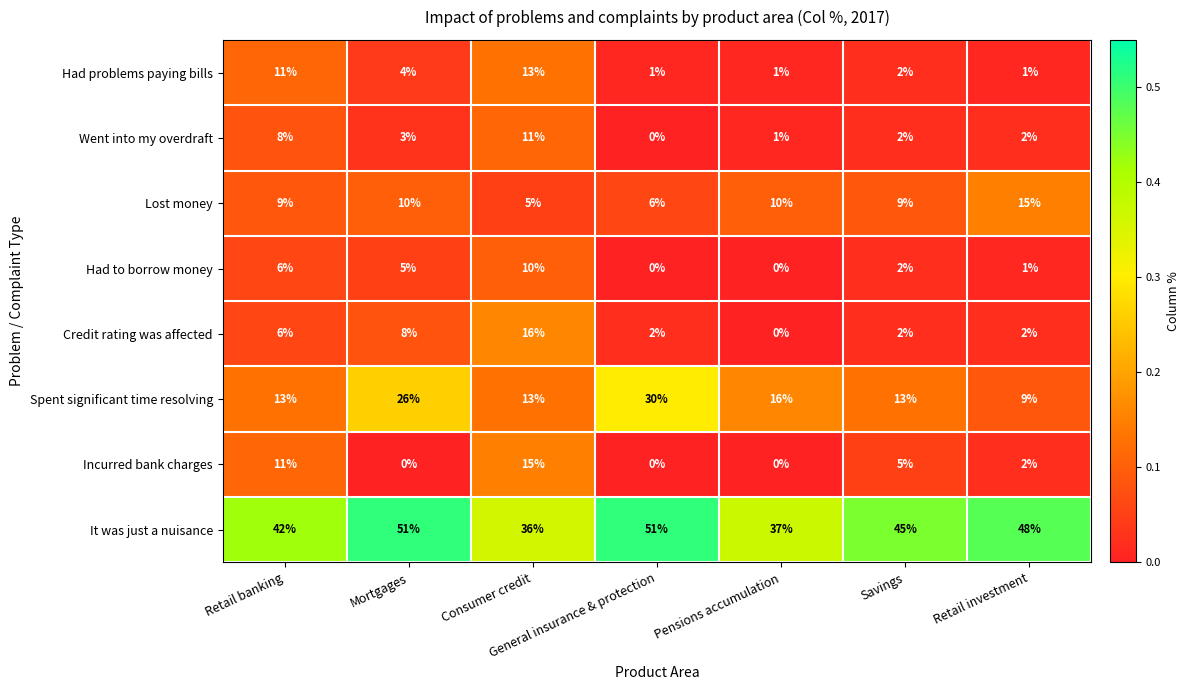

Which series has the largest total across all categories?

It was just a nuisance